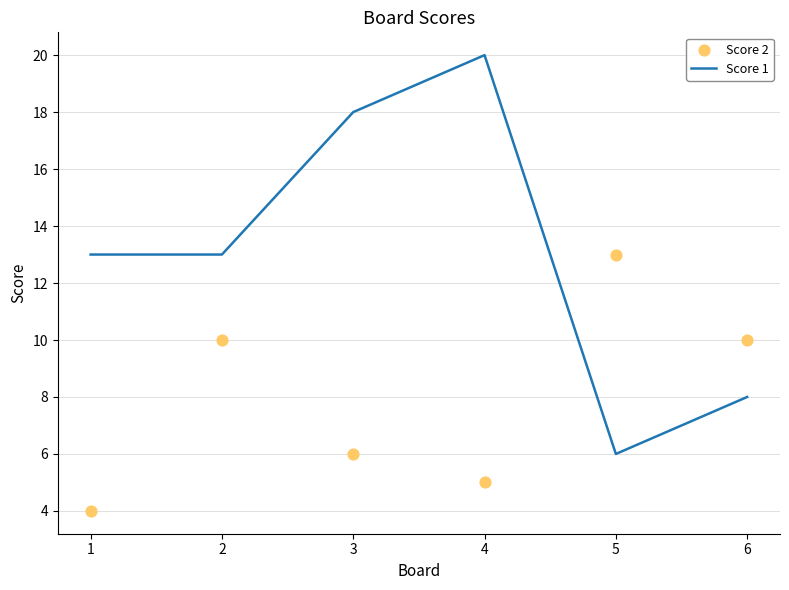

What are all the series names shown in the legend?

Score 1, Score 2